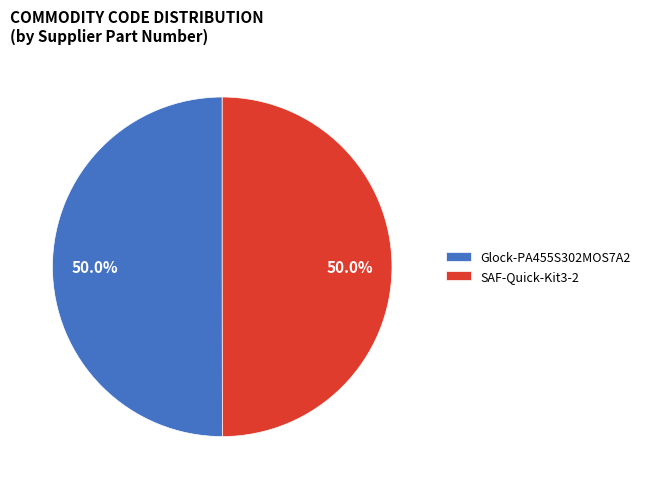

Is the sum of SAF-Quick-Kit3-2 and Glock-PA455S302MOS7A2 greater than half?

Yes